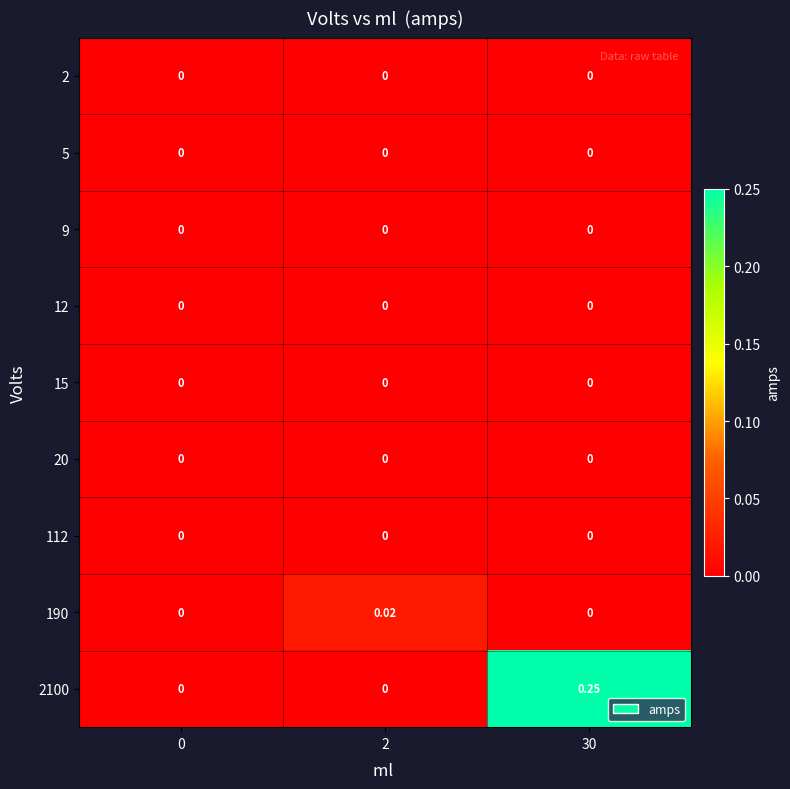

How many data points does each series have?

3